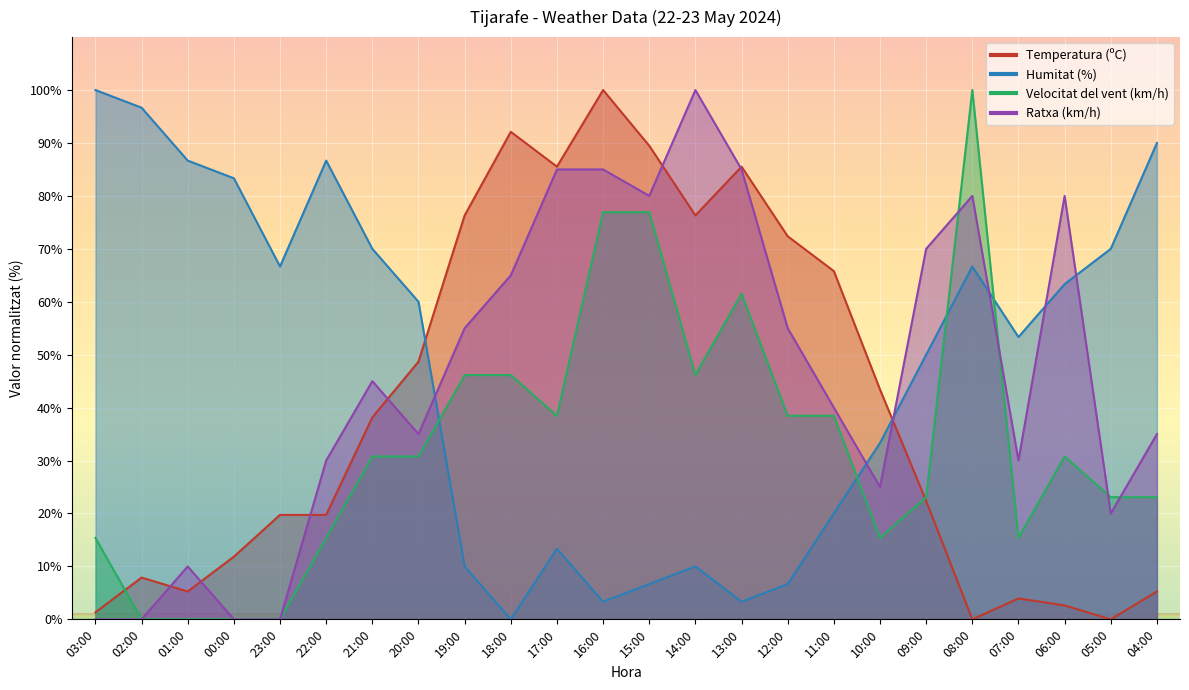

After their last crossing, which series has the higher values: Ratxa (km/h) or Temperatura (ºC)?

Ratxa (km/h)